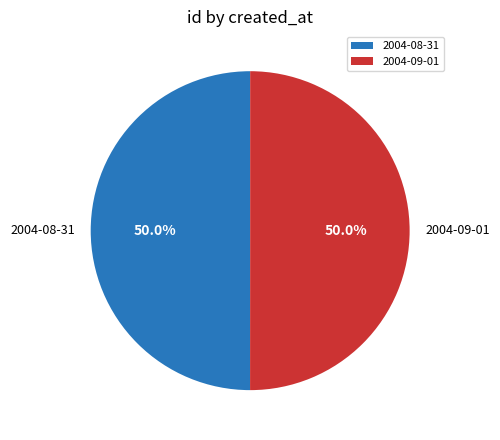

What is the total percentage of 2004-09-01 and 2004-08-31?

100.0%